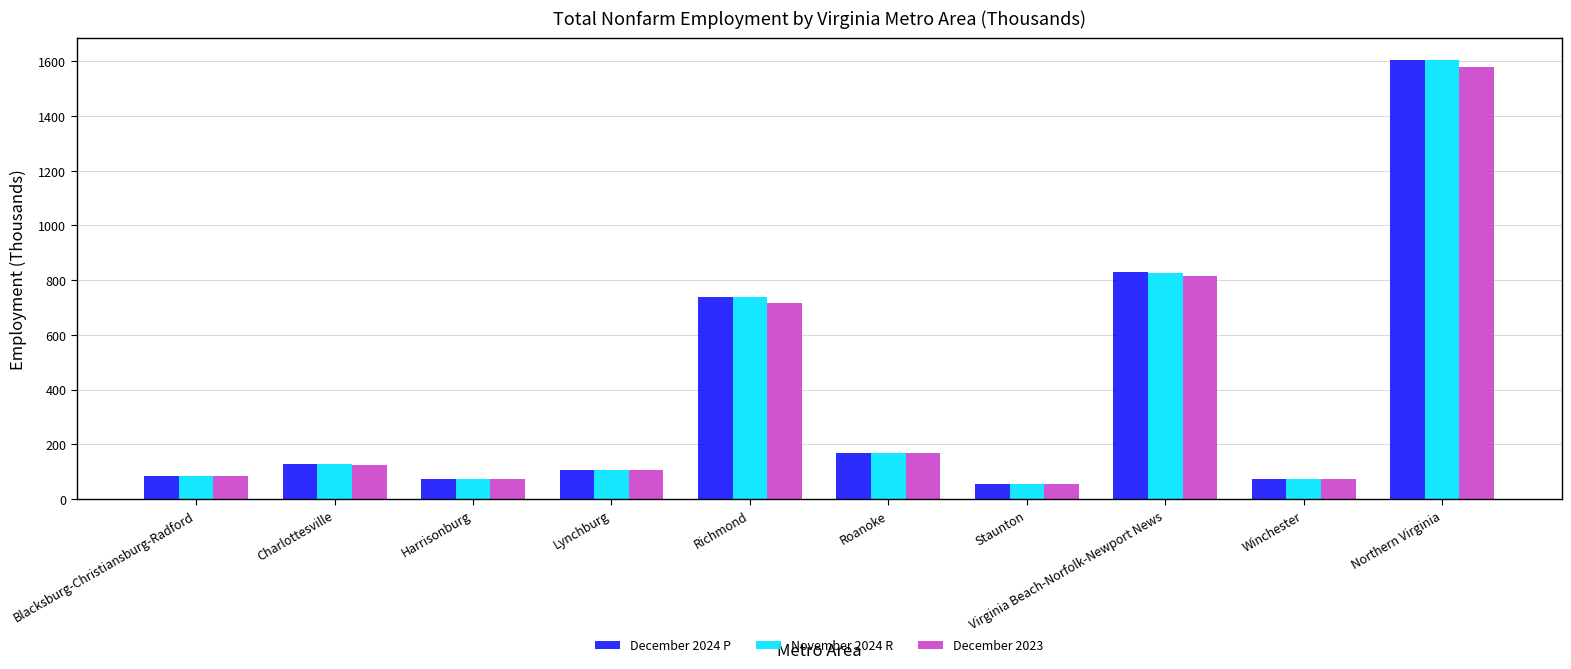

What is the difference between the December 2024 P values at Charlottesville and Richmond?

608.4